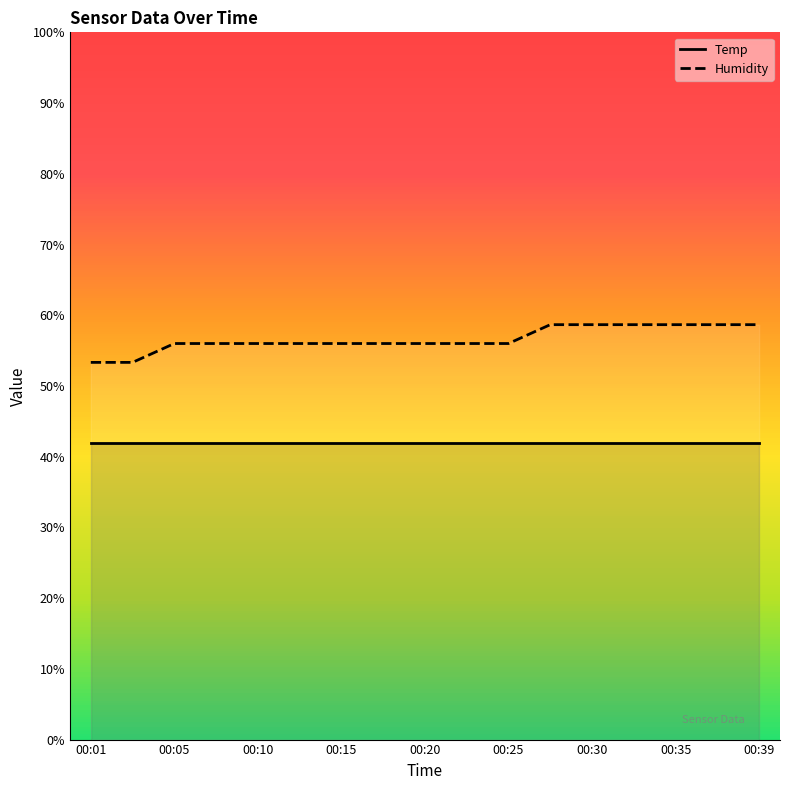

Does the chart have visible grid lines?

No